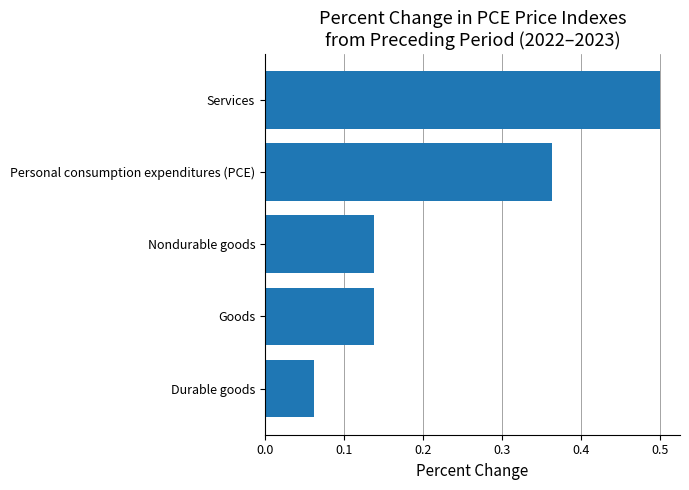

Does the chart contain stacked bars?

No